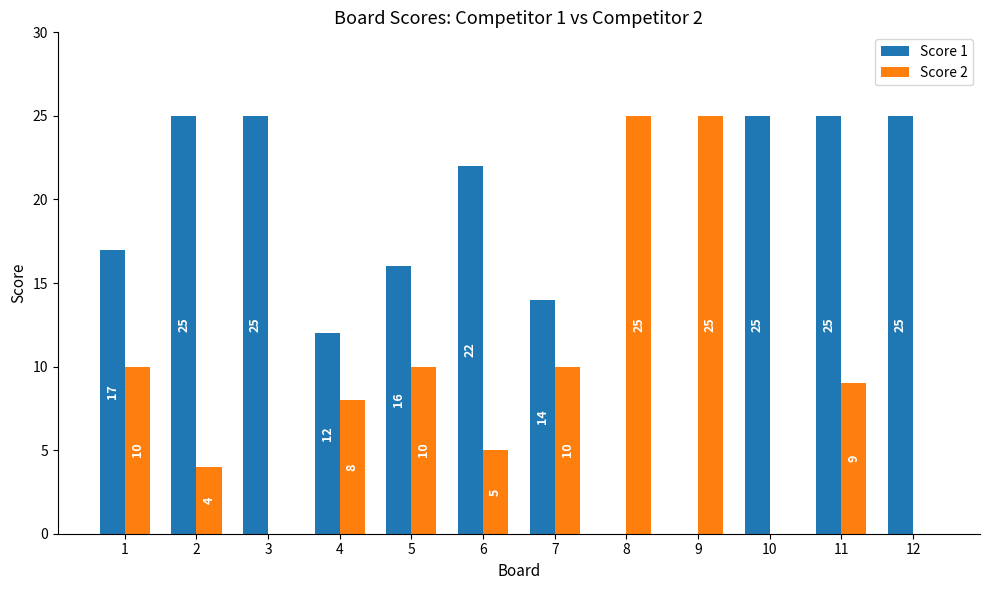

Reading left to right, extract all data points from this chart.

Score 1: 1=17	2=25	3=25	4=12	5=16	6=22	7=14	8=0	9=0	10=25	11=25	12=25
Score 2: 1=10	2=4	3=0	4=8	5=10	6=5	7=10	8=25	9=25	10=0	11=9	12=0